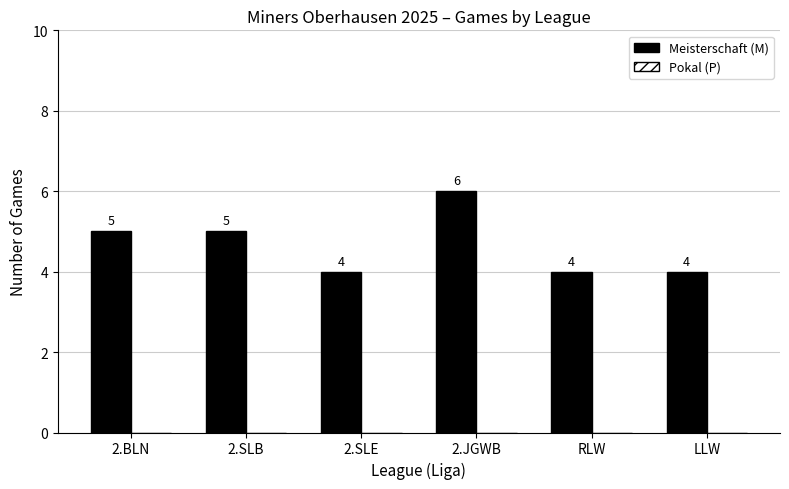

What is the label of the 4th bar from the right?

2.SLE